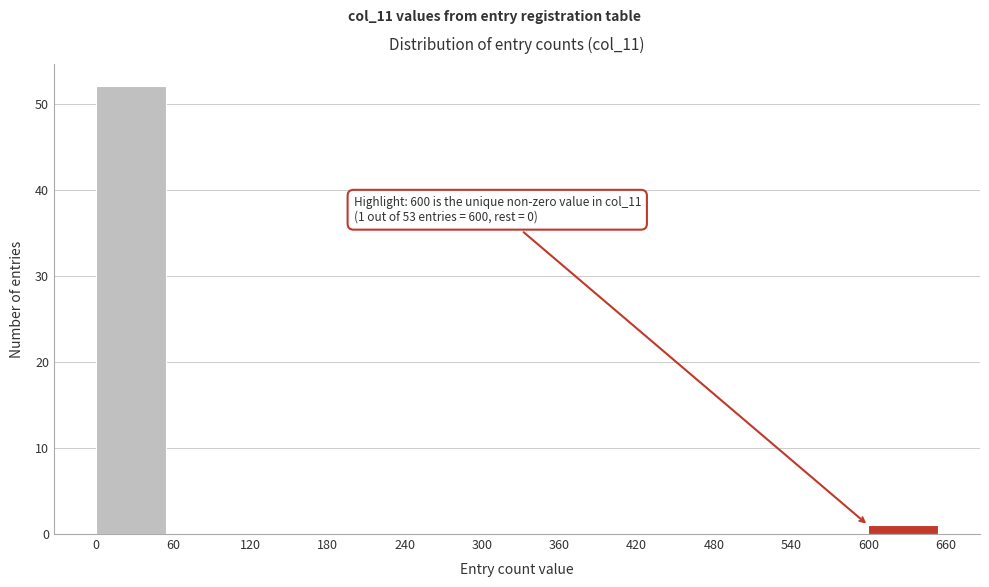

Which range on the x-axis has the tallest bar?

0 to 60